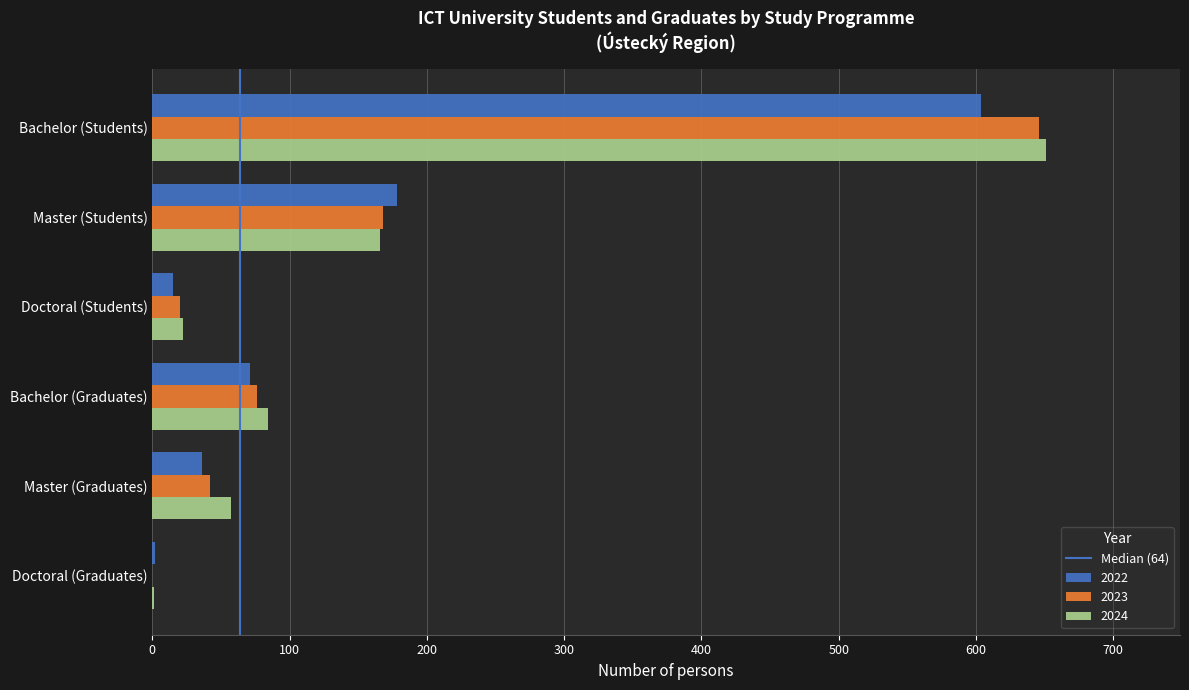

What is the sum of all 2024 values?

981